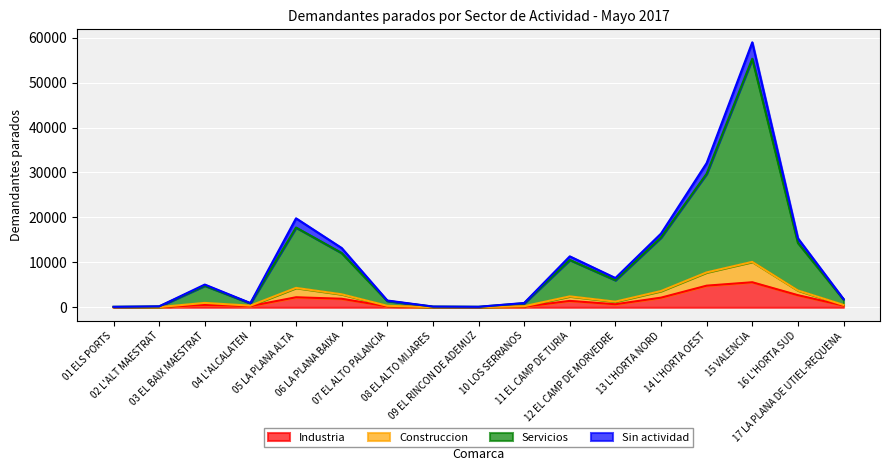

What is the label of the 17th point from the left?

17 LA PLANA DE UTIEL-REQUENA